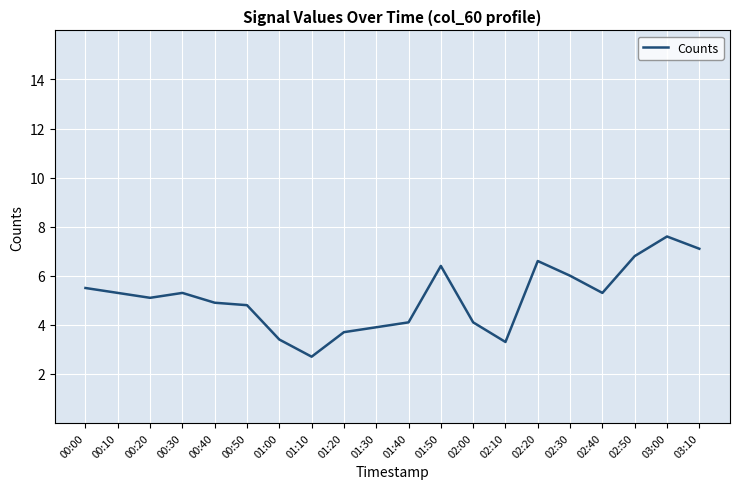

What is the change in value from 00:20 to 01:40?

-1.0